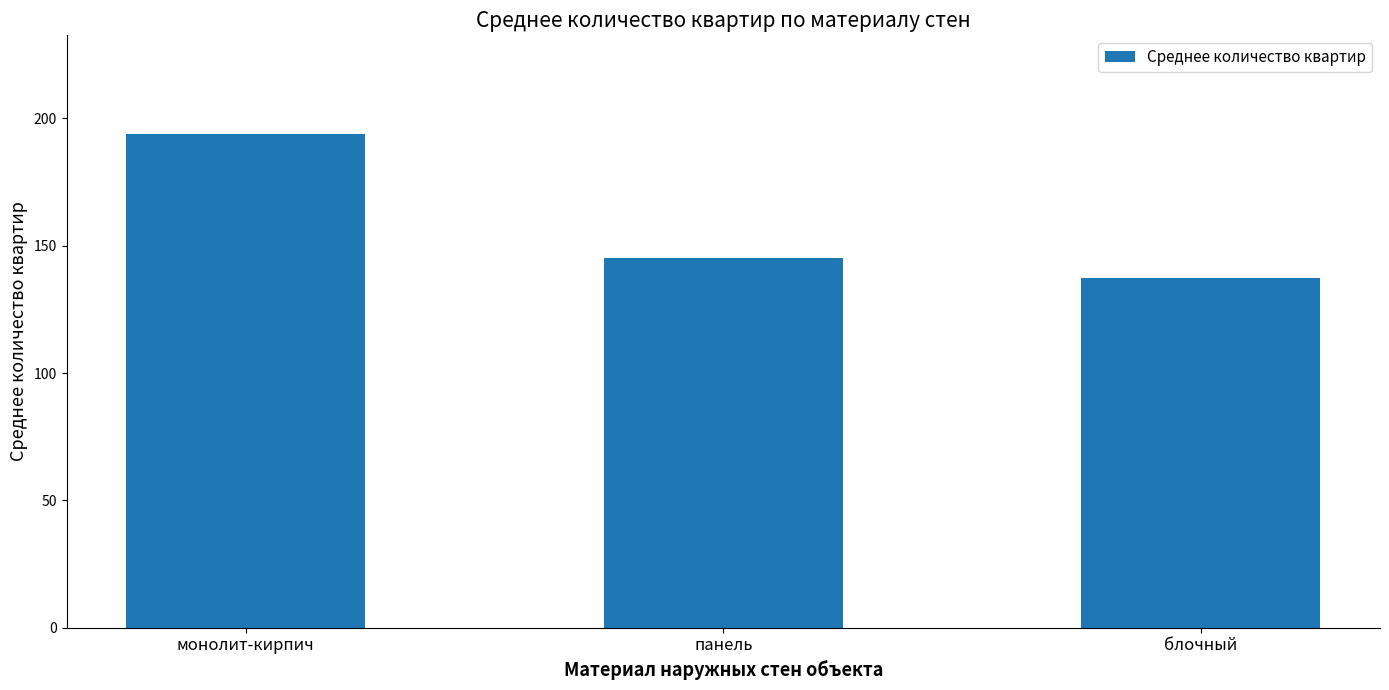

How many data points are above 145?

2